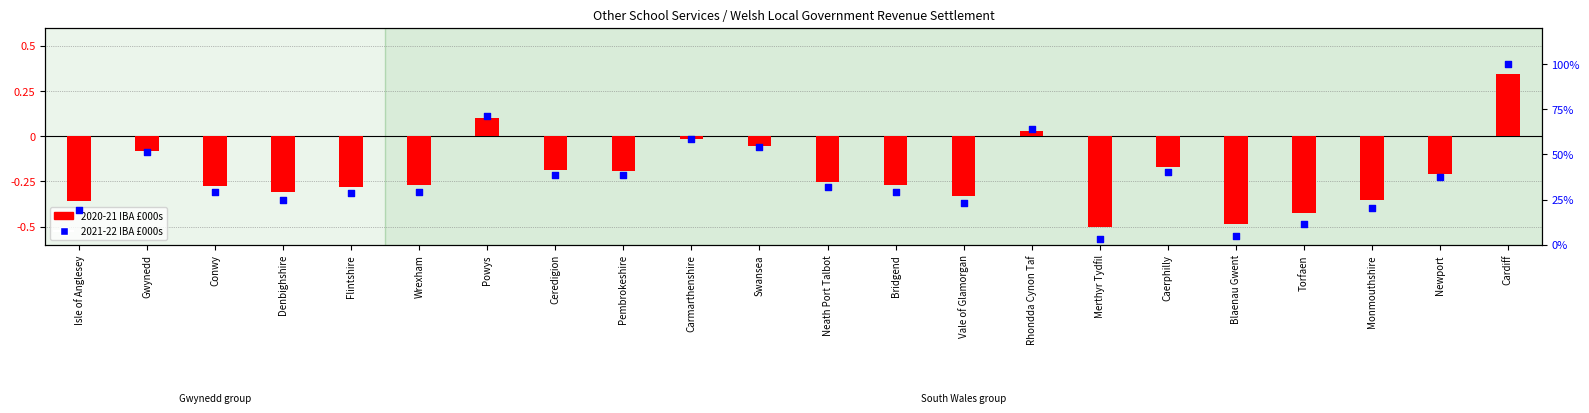

What are all the series names shown in the legend?

2020-21 IBA £000s, 2021-22 IBA £000s